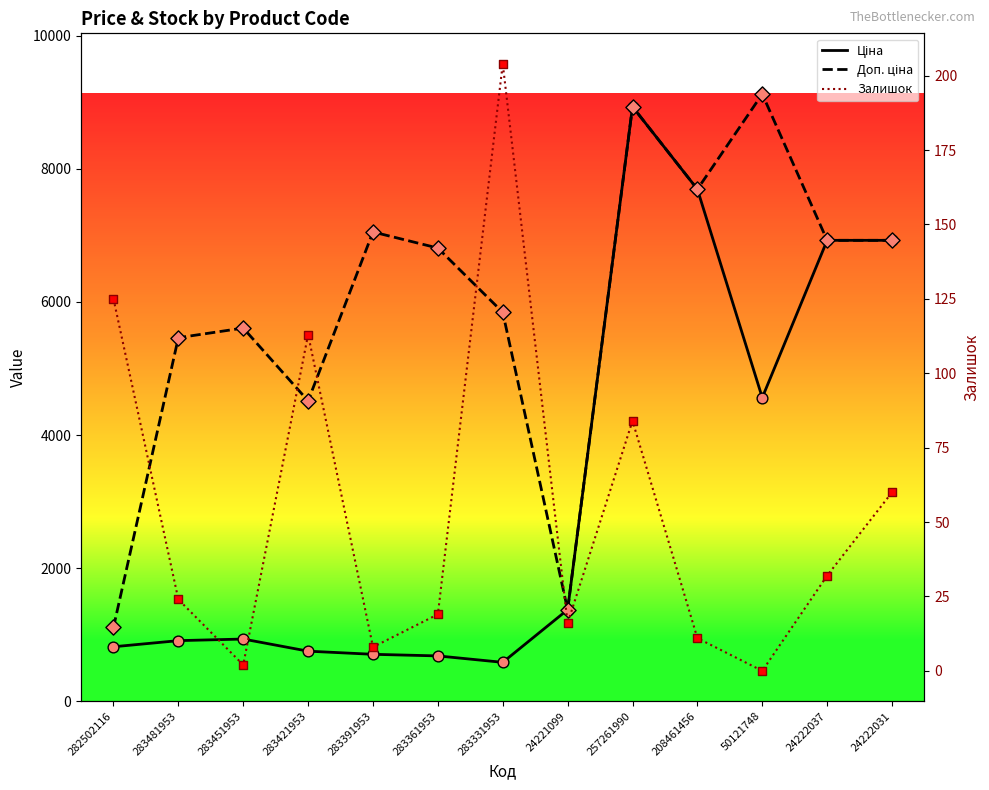

Which series contains the highest Y value?

Доп. ціна